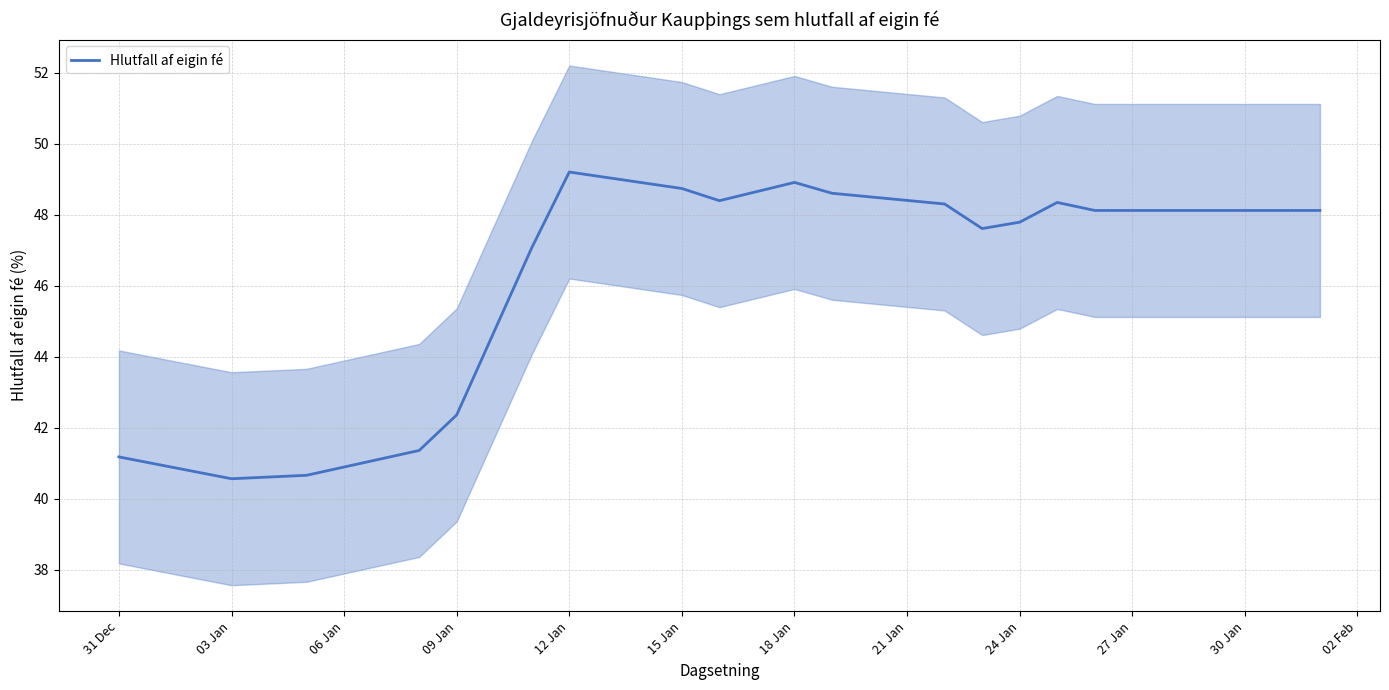

What is the value of the 17th point from the left?

48.1